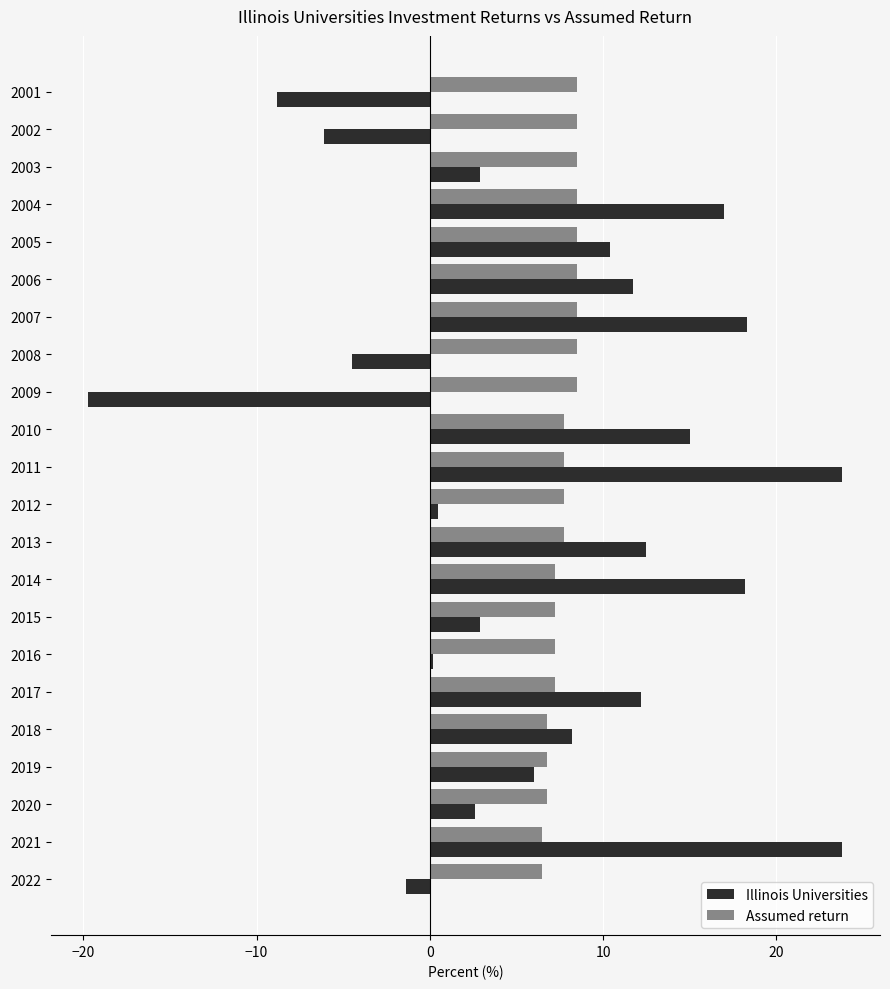

At which label does Illinois Universities reach its minimum?

2009